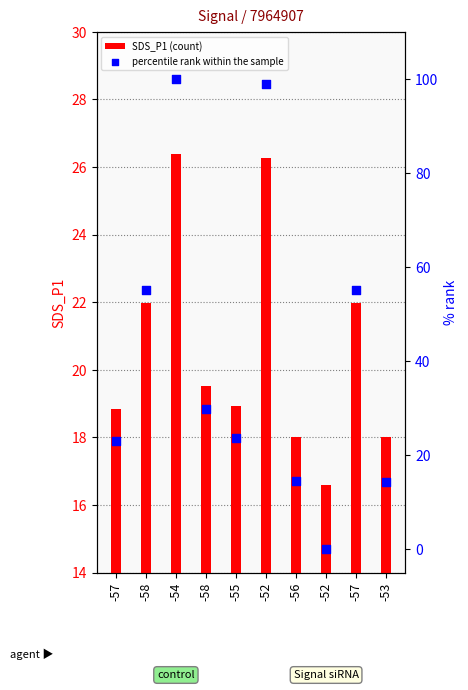

Which series has the largest total across all categories?

percentile rank within the sample